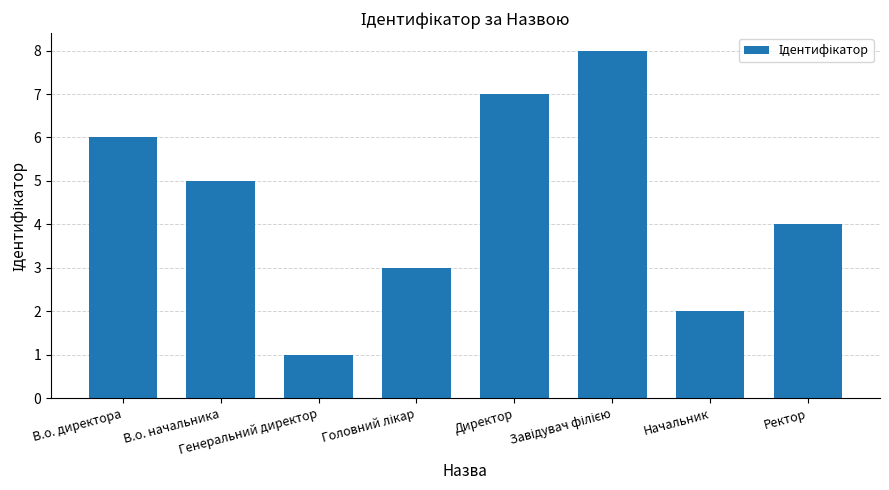

Where is the data nearest to the value 4?

Ректор